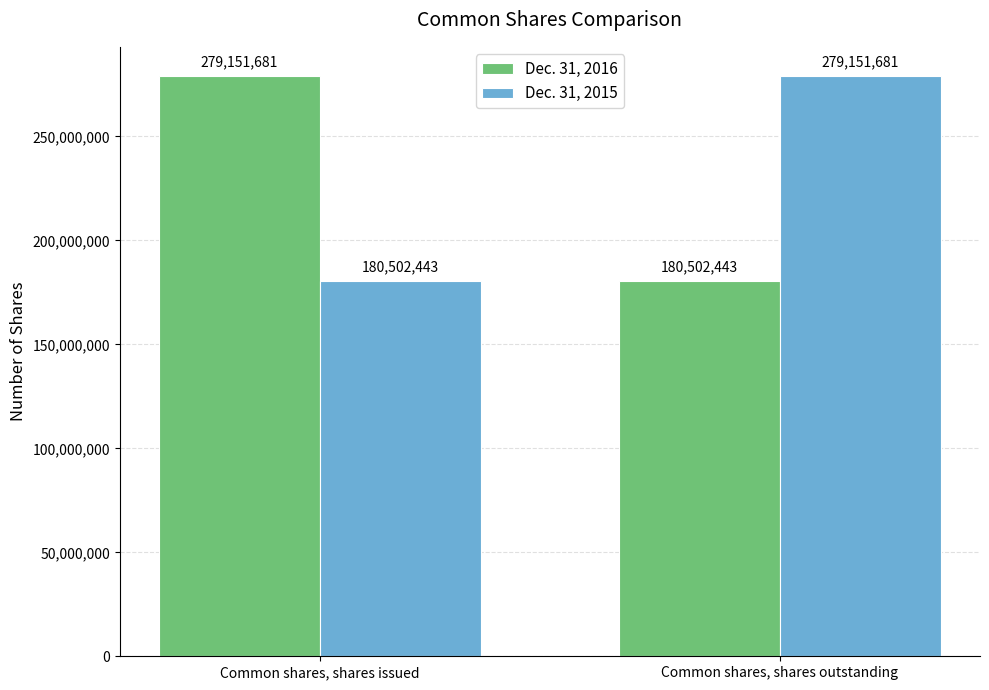

What is the spread (max minus min) of values at Common shares, shares outstanding?

98649238